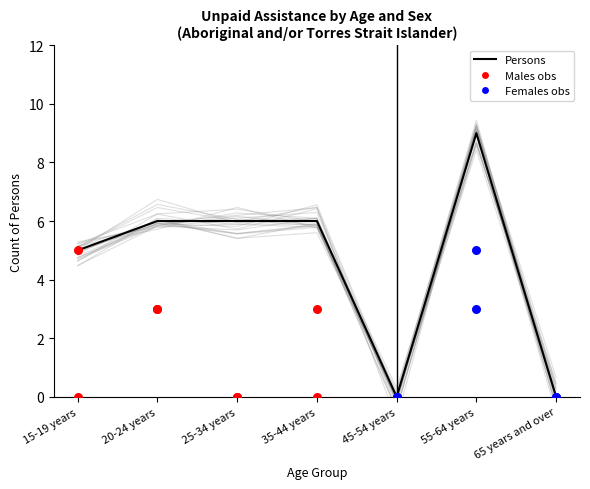

Which series contains the highest Y value?

Persons